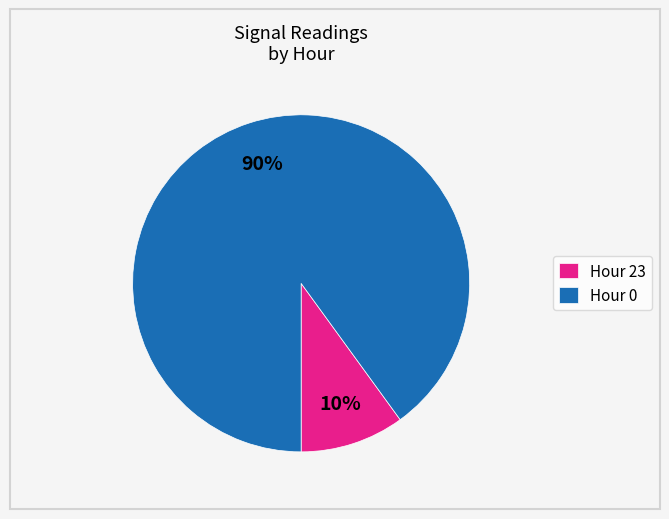

To the nearest percent, what is the difference between the Hour 0 and Hour 23 slice percentages?

80%